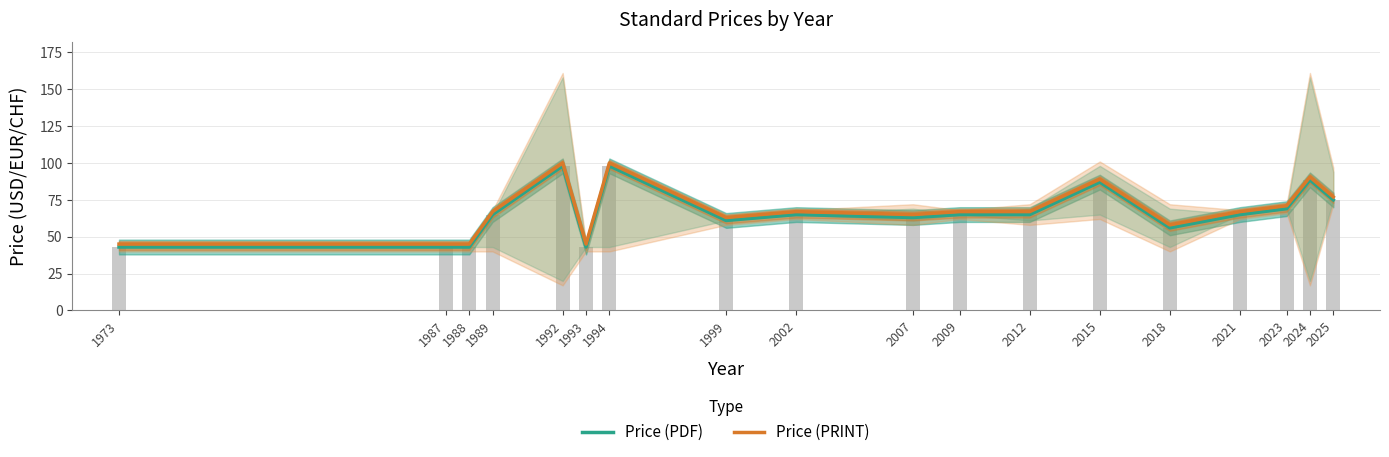

Which series has the largest range (max minus min)?

Price (PDF)